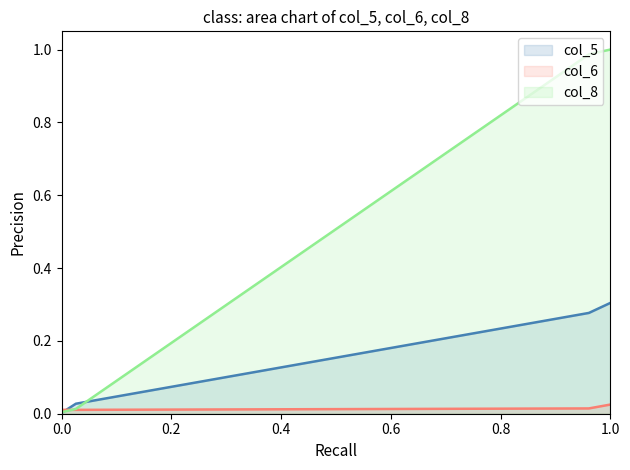

Which series has the largest total across all categories?

col_8